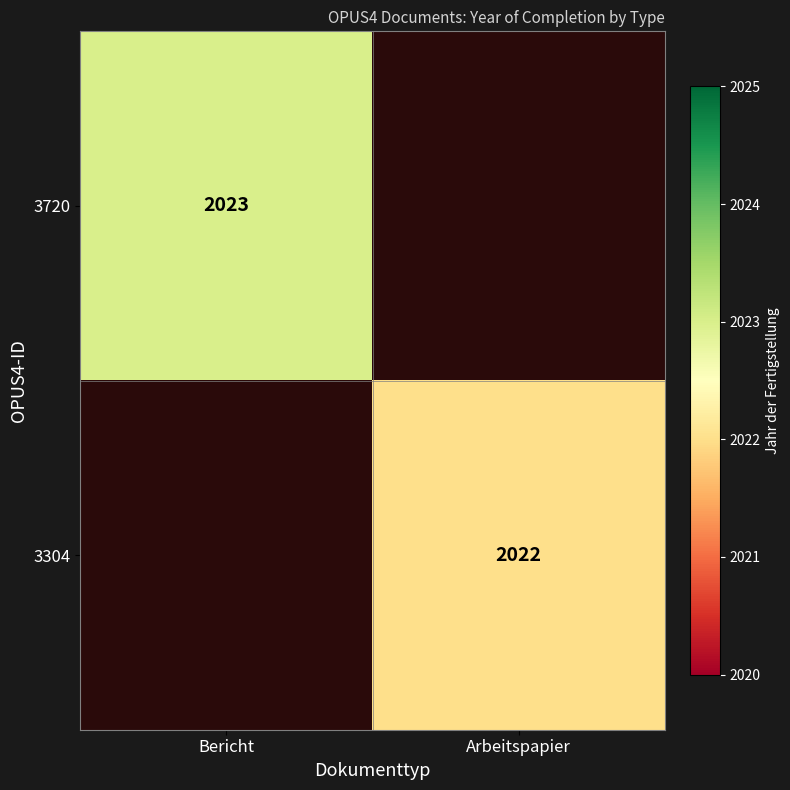

Is it true that 3304 equals 2022 at Arbeitspapier?

True